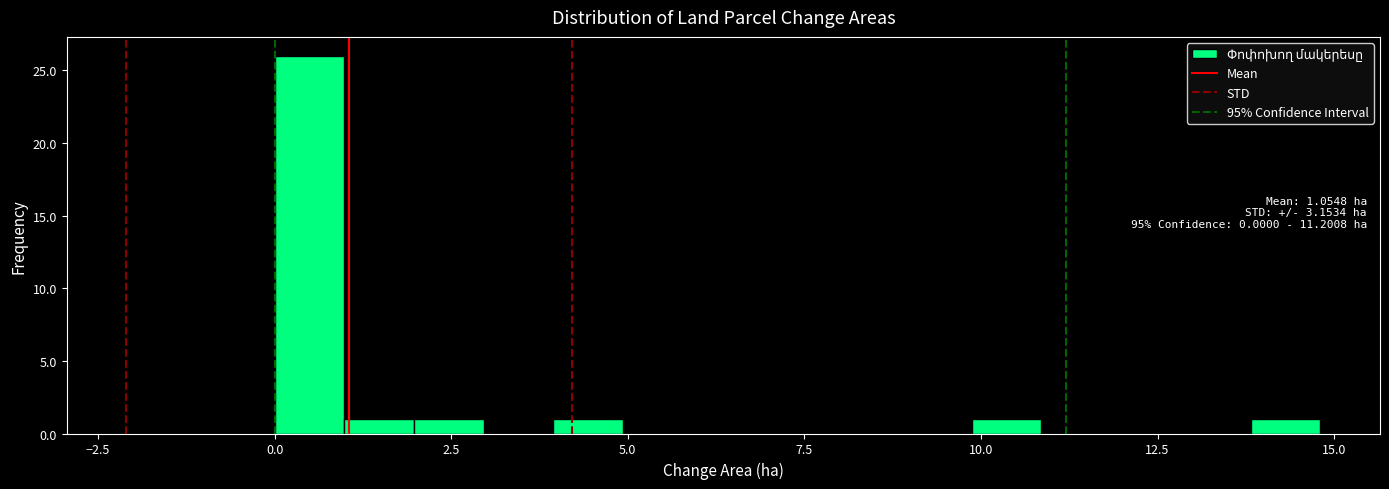

Read against the x-axis, roughly where is the centre of the tallest bar?

0.5